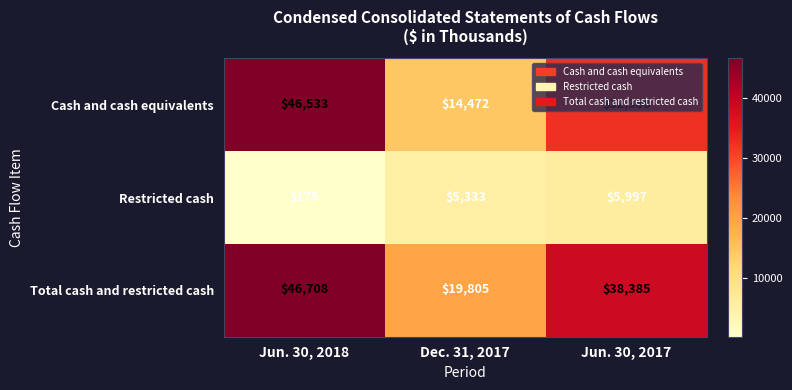

What is the greatest value displayed?

46708